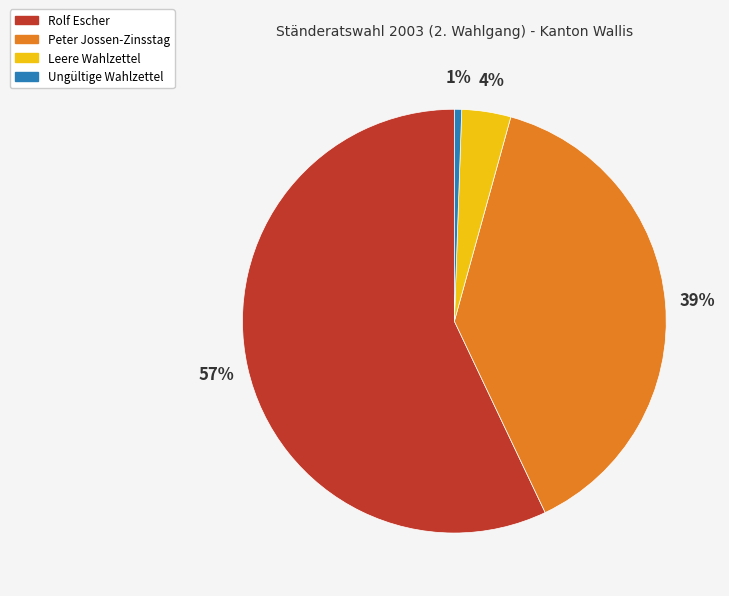

True or false: Rolf Escher accounts for 47% of the total.

False